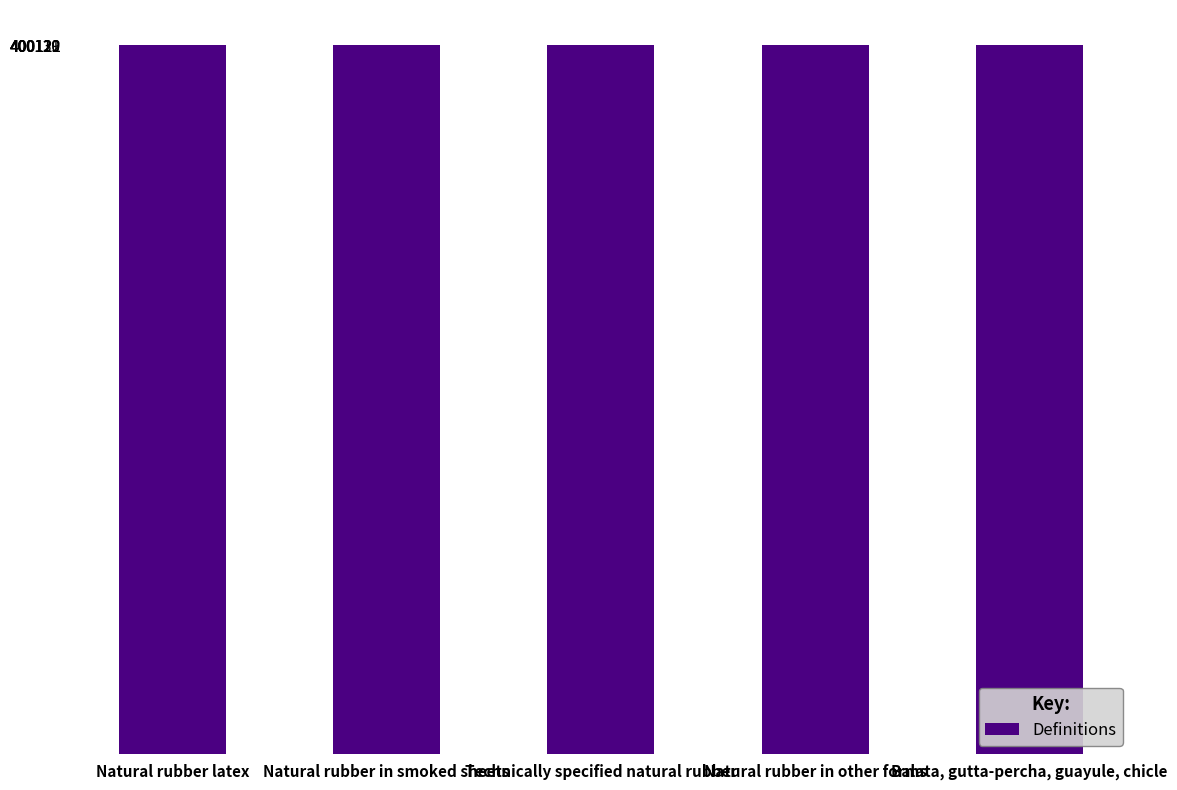

What is the maximum value shown in the chart?

400130